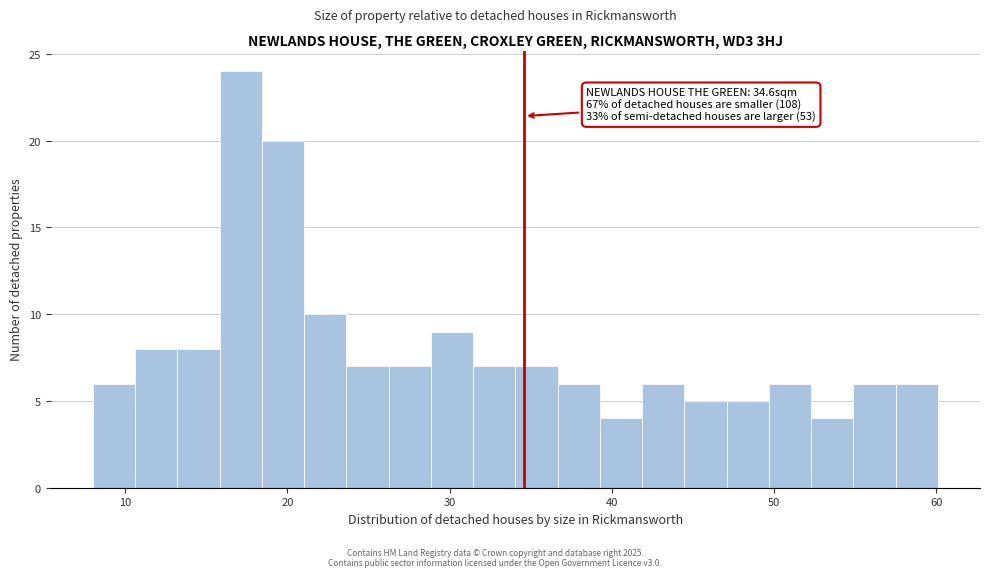

Read against the x-axis, roughly where is the centre of the tallest bar?

17